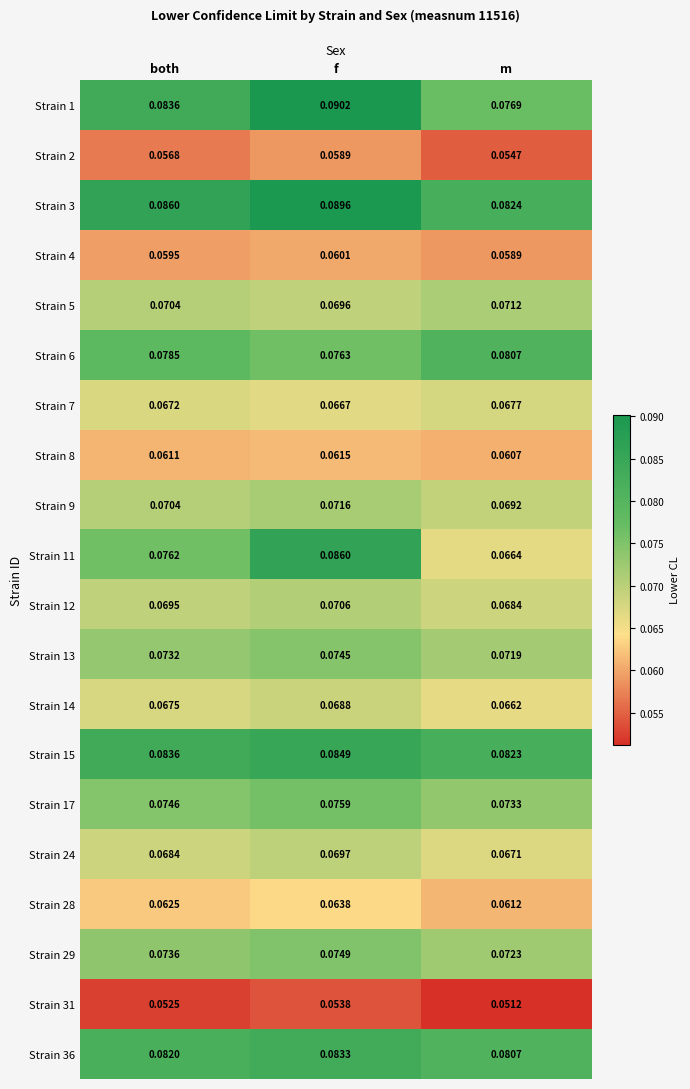

List the labels in order of Strain 17 value, smallest first.

m, both, f